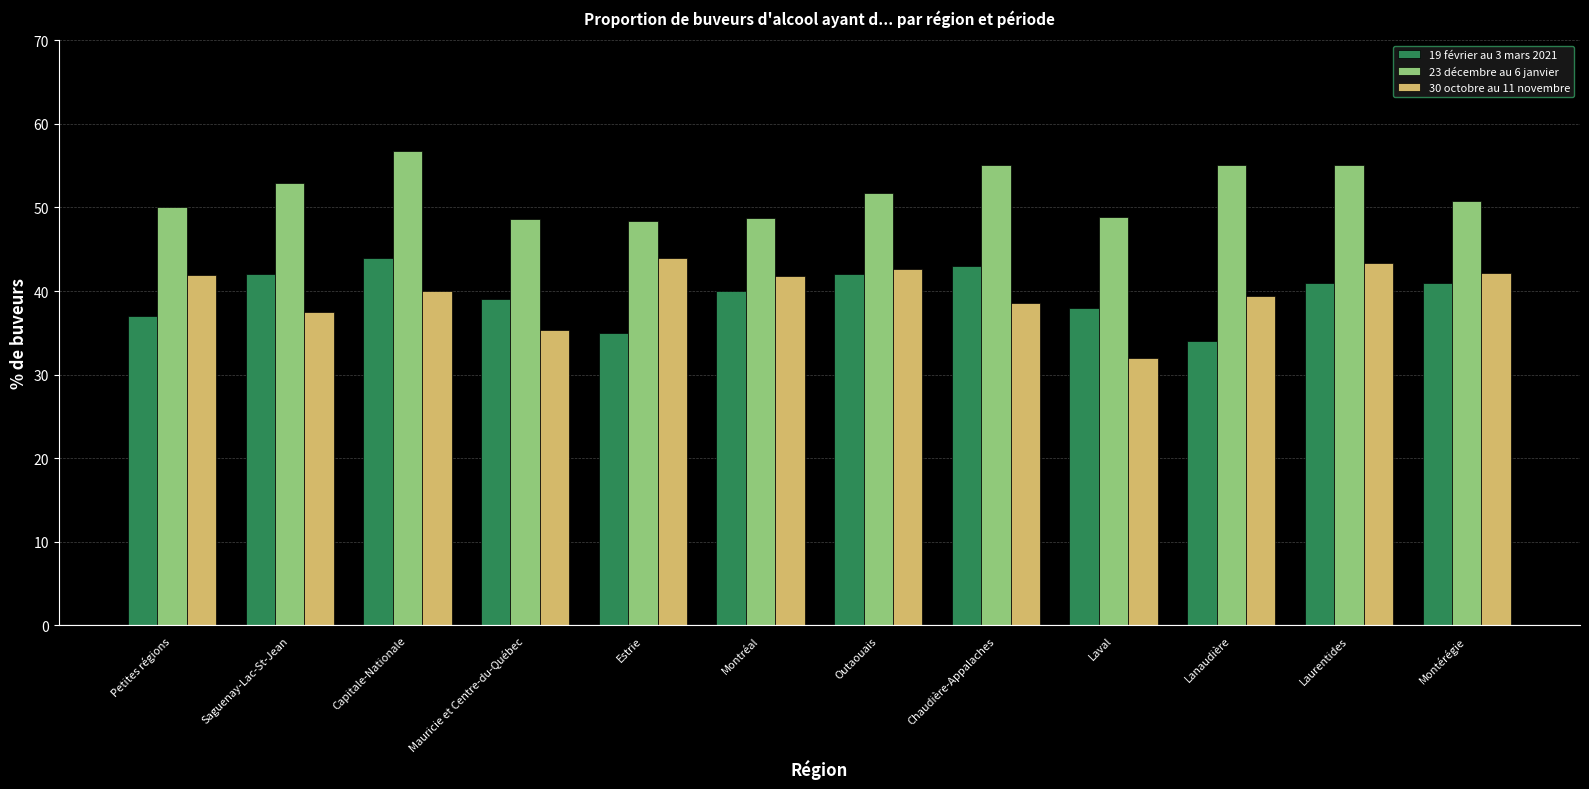

What position from the left is Saguenay-Lac-St-Jean?

2